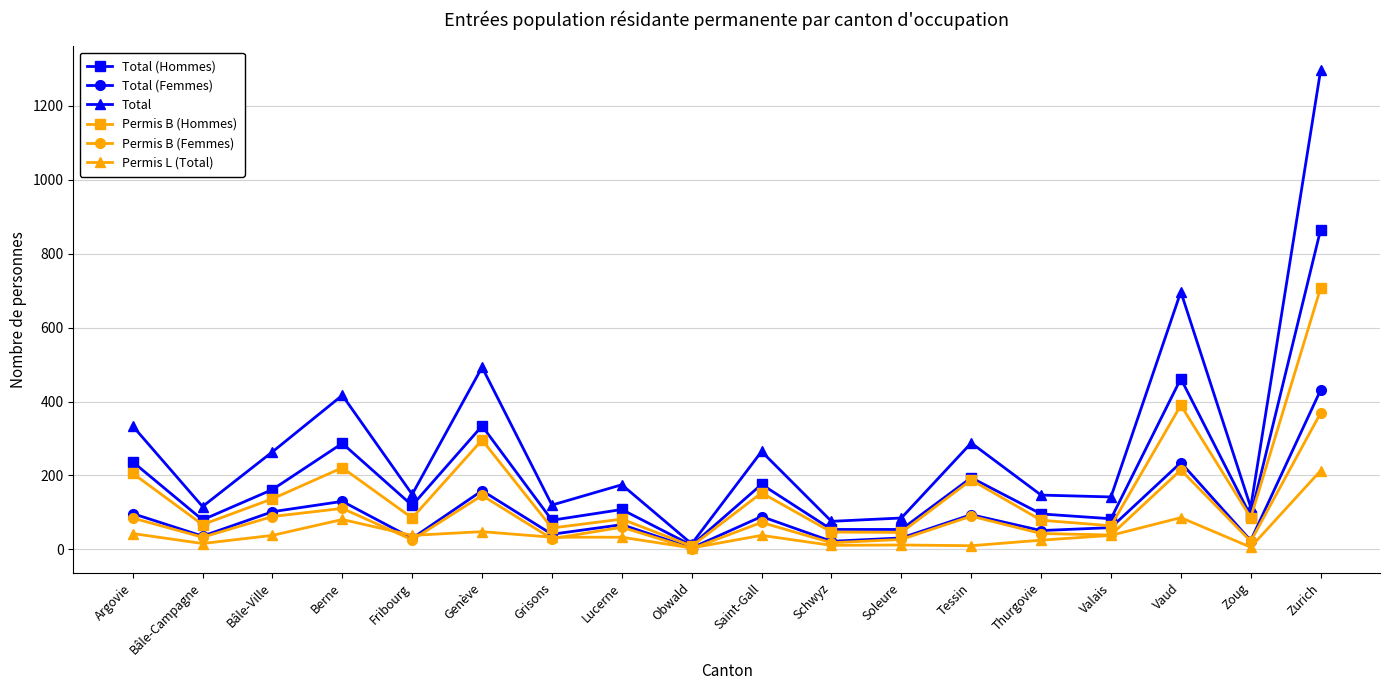

At how many categories does at least one series exceed 829?

1